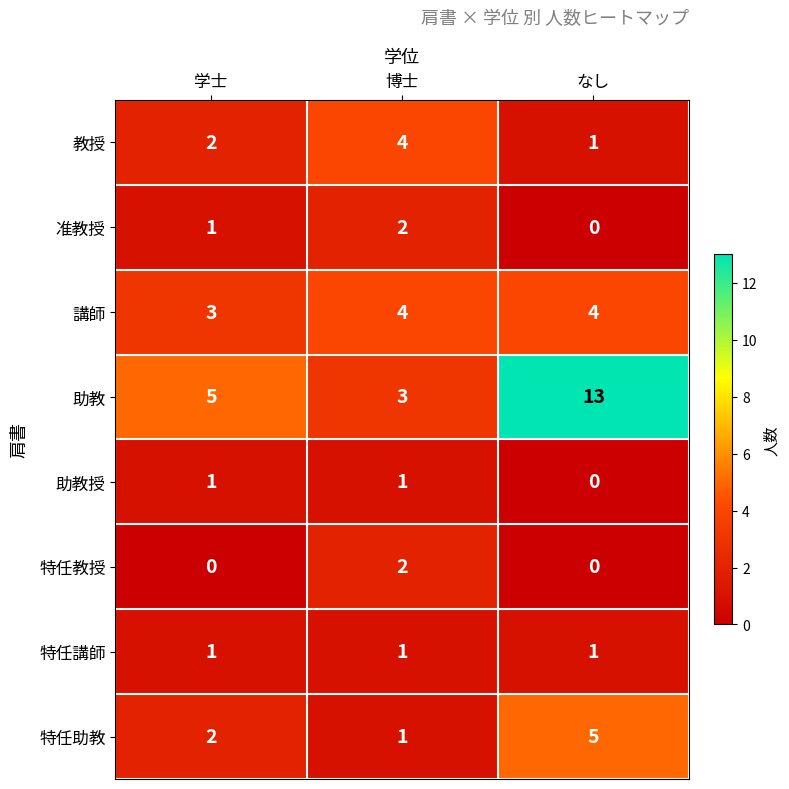

Reading left to right, transcribe all the data shown in this chart.

教授: 2	4	1
准教授: 1	2	0
講師: 3	4	4
助教: 5	3	13
助教授: 1	1	0
特任教授: 0	2	0
特任講師: 1	1	1
特任助教: 2	1	5